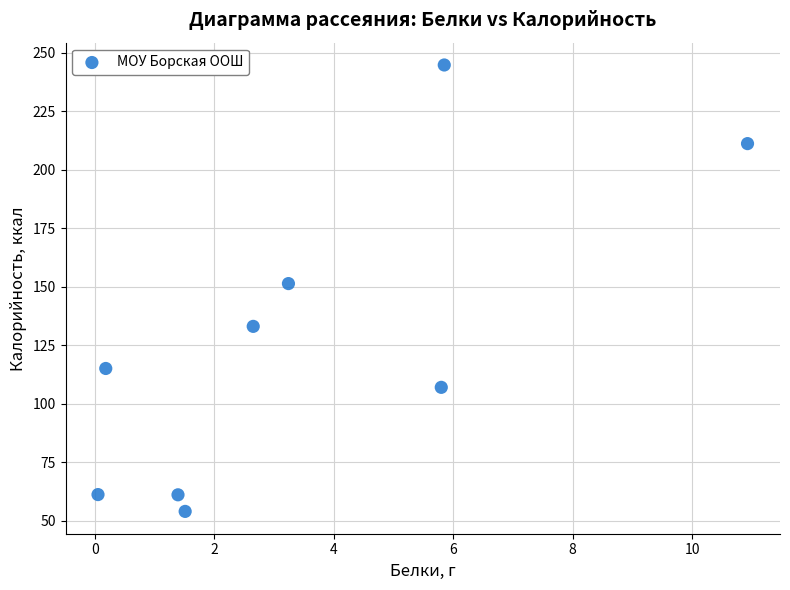

What Y value in the scatter plot is closest to 149?

151.3